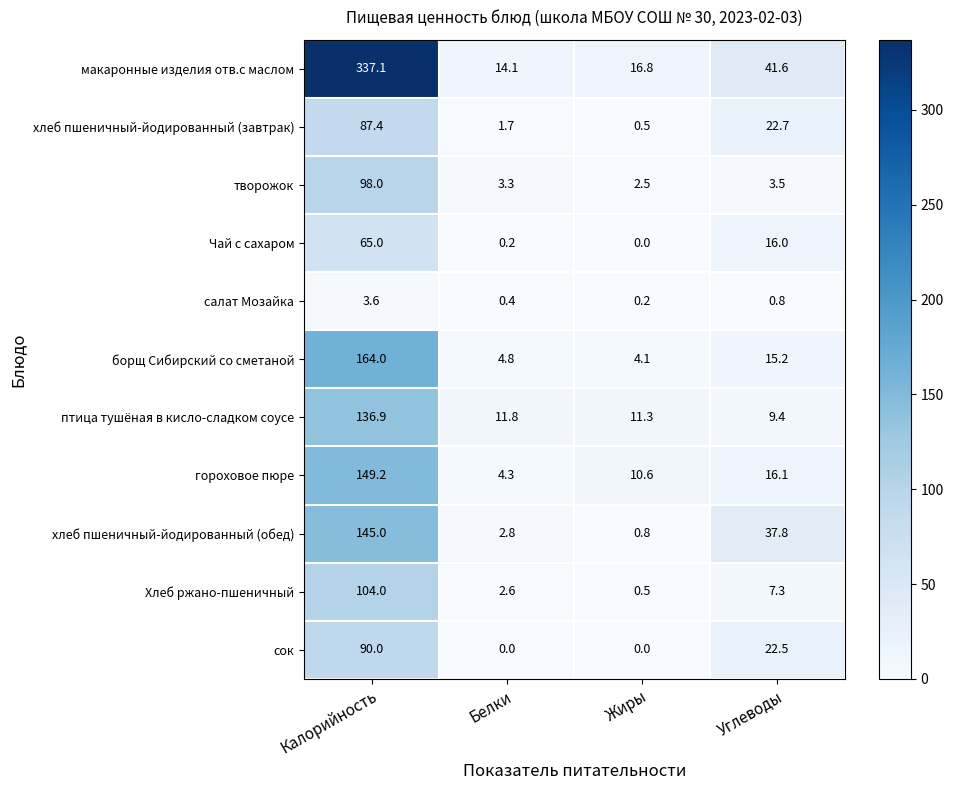

List the labels in order of борщ Сибирский со сметаной value, smallest first.

Жиры, Белки, Углеводы, Калорийность